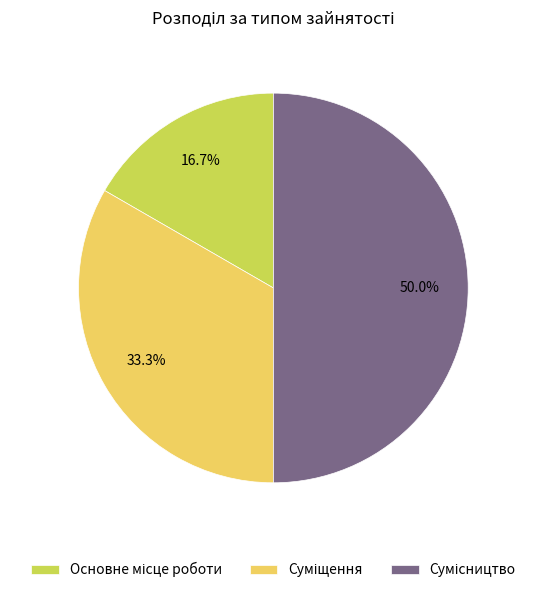

To the nearest percent, what percentage of the pie is Сумісництво?

50%